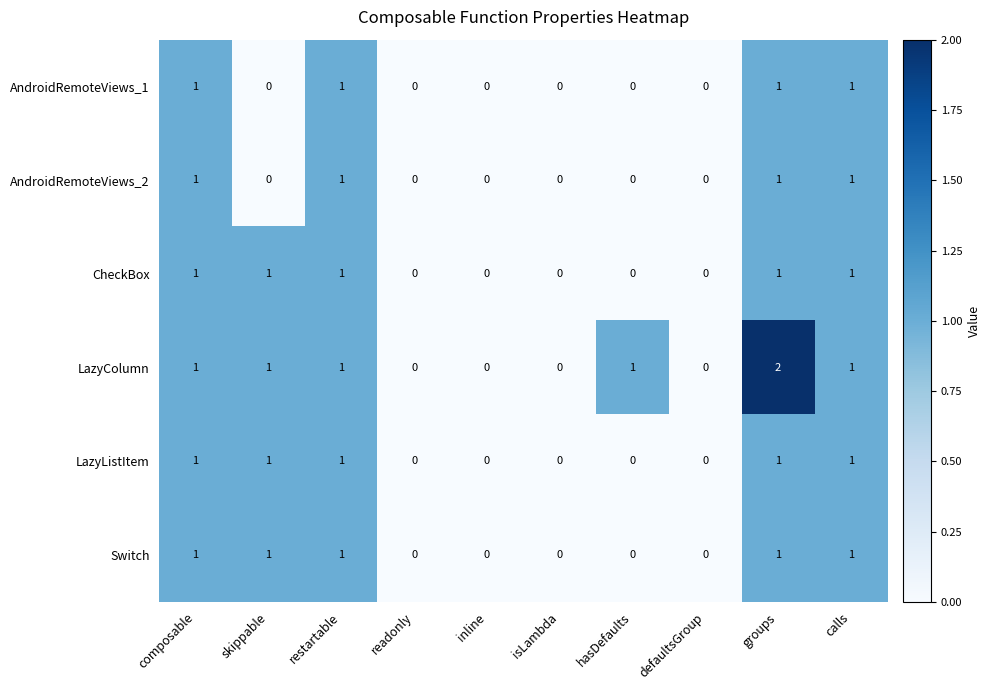

Which series has the largest total across all categories?

LazyColumn